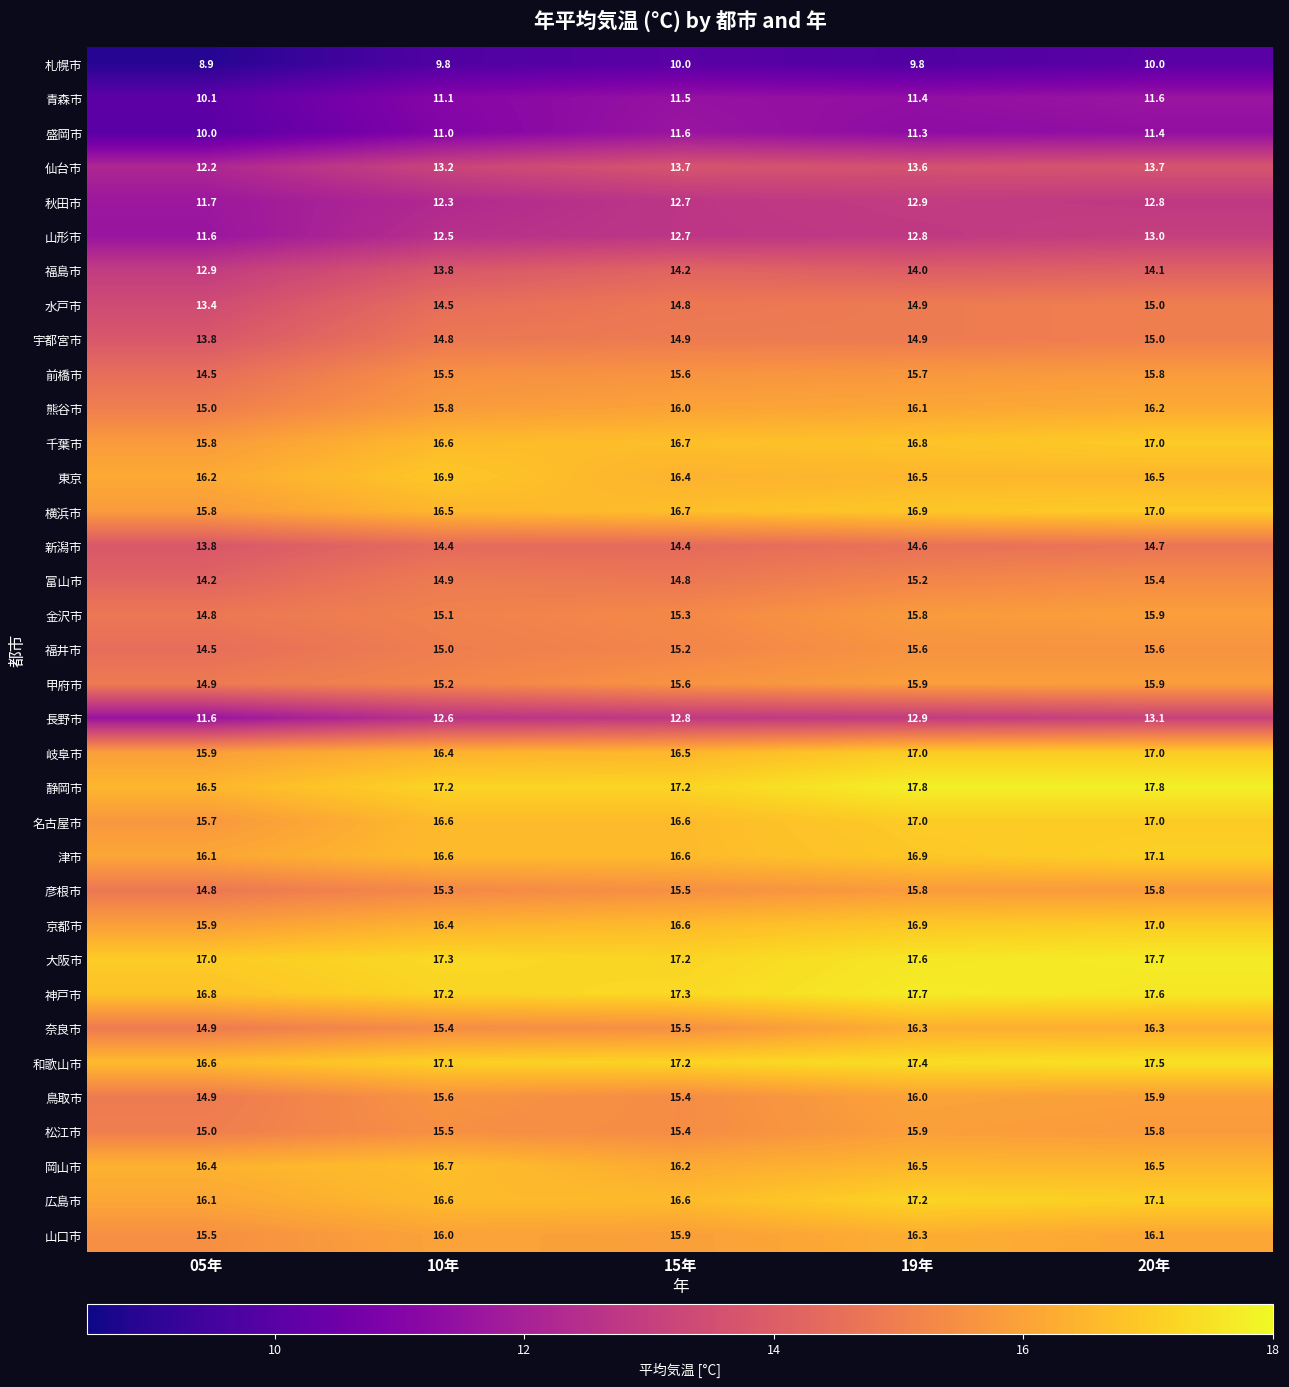

Rank the categories by 京都市 value from lowest to highest.

05年, 10年, 15年, 19年, 20年